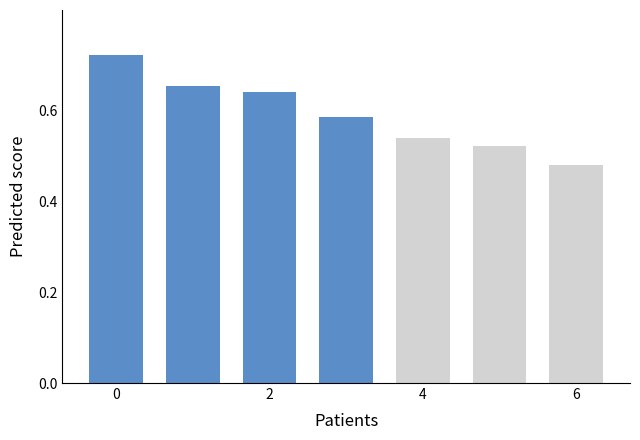

What is the sum of all values?

4.1